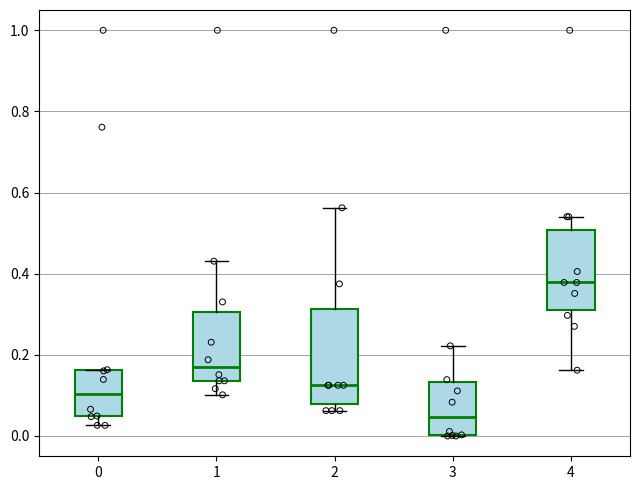

Reading left to right, read every box against the y-axis: the position of its median line, the range the box covers, and the ends of its whiskers. The values are not printed on the chart, so give them approximately, as read against the axis.

0: median 0.10, box 0.04 to 0.16, whiskers 0.02 to 0.16
1: median 0.16, box 0.14 to 0.30, whiskers 0.10 to 0.44
2: median 0.12, box 0.08 to 0.32, whiskers 0.06 to 0.56
3: median 0.04, box 0.00 to 0.14, whiskers 0.00 to 0.22
4: median 0.38, box 0.32 to 0.50, whiskers 0.16 to 0.54